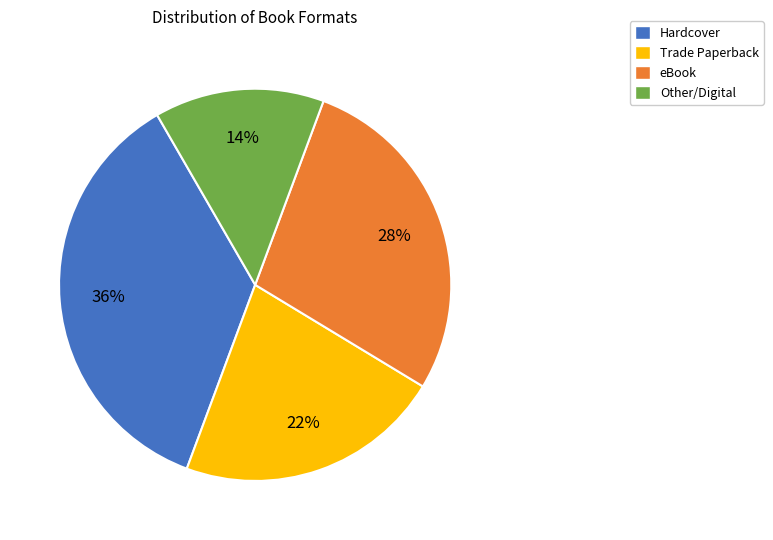

To the nearest percent, what is the average slice percentage?

25%